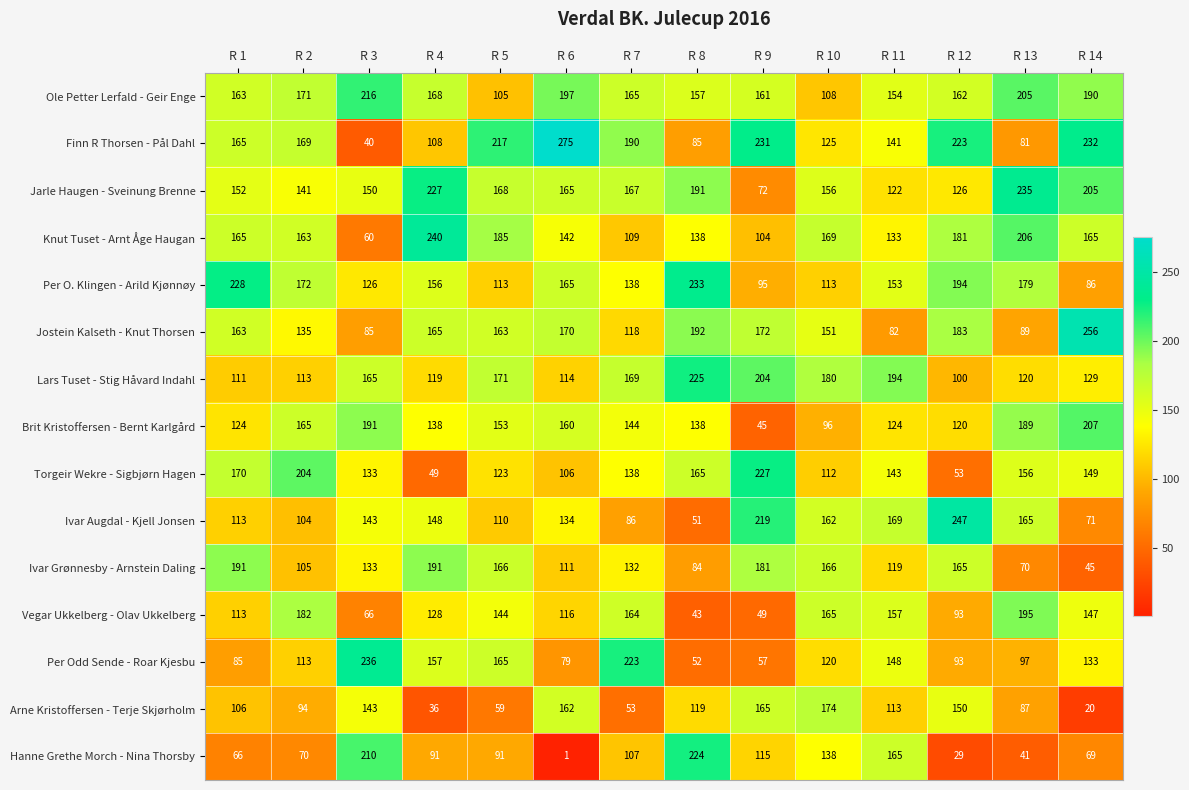

Which series has the largest total across all categories?

Ole Petter Lerfald - Geir Enge